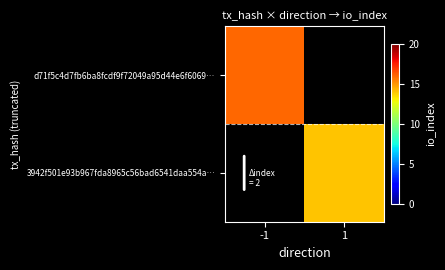

List the series in order of their peak value, highest first.

d71f5c4d7fb6ba8fcdf9f72049a95d44e6f6069…, 3942f501e93b967fda8965c56bad6541daa554a…